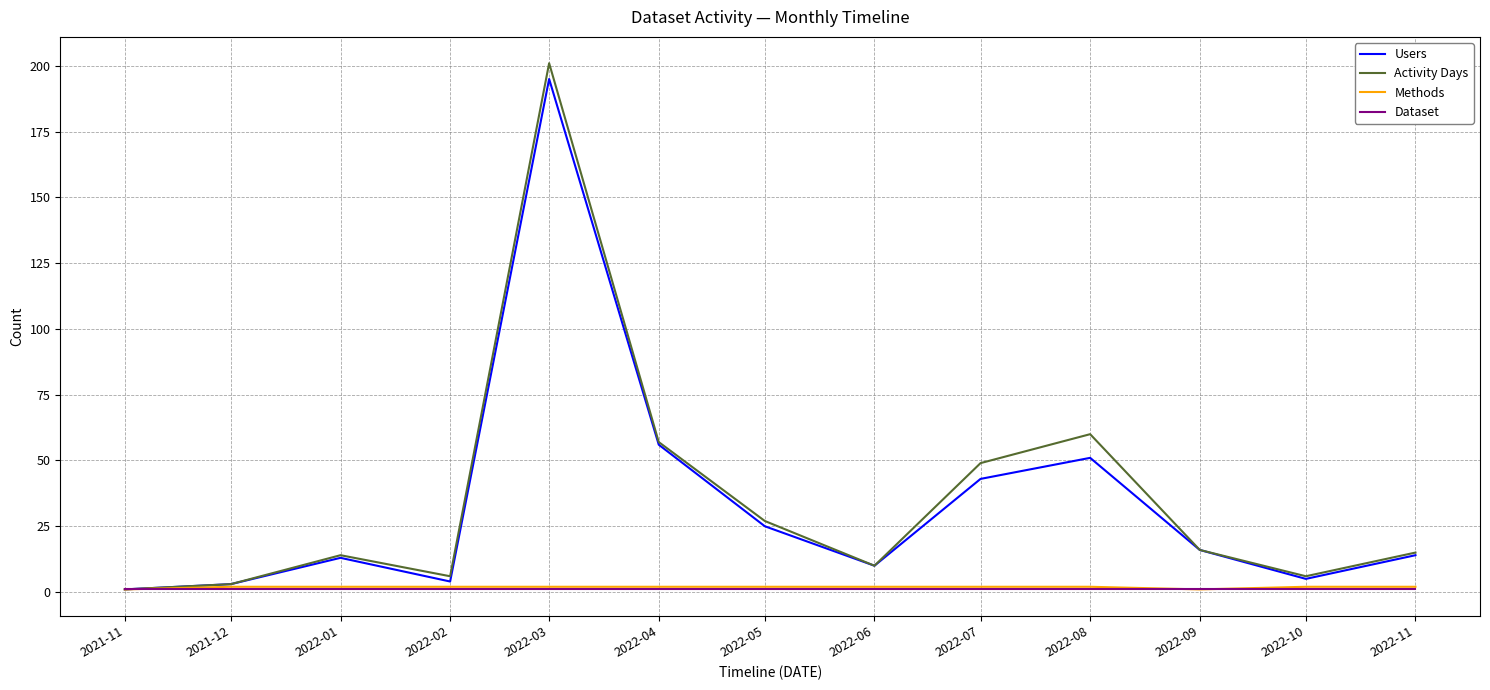

What is the difference between the highest and lowest values at 2022-08?

59